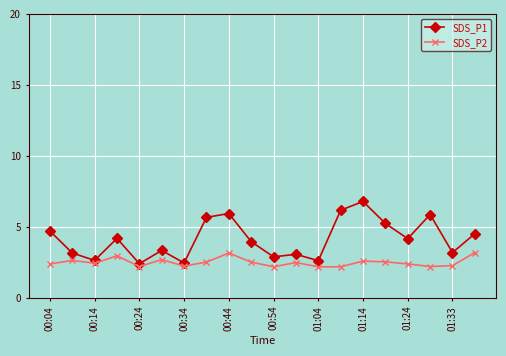

Which series has the largest total across all categories?

SDS_P1